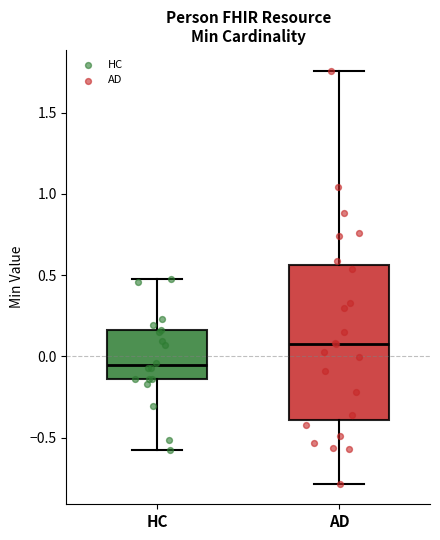

Where does the median line of the box for AD sit on the y-axis? The values are not printed on the chart, so give them approximately, as read against the axis.

0.10